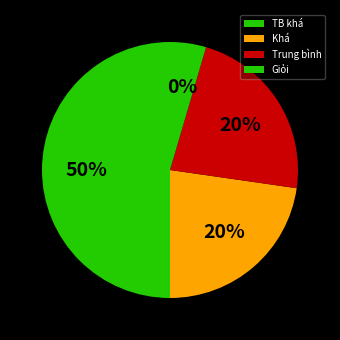

The TB khá slice represents 50% of the pie. True or false?

True